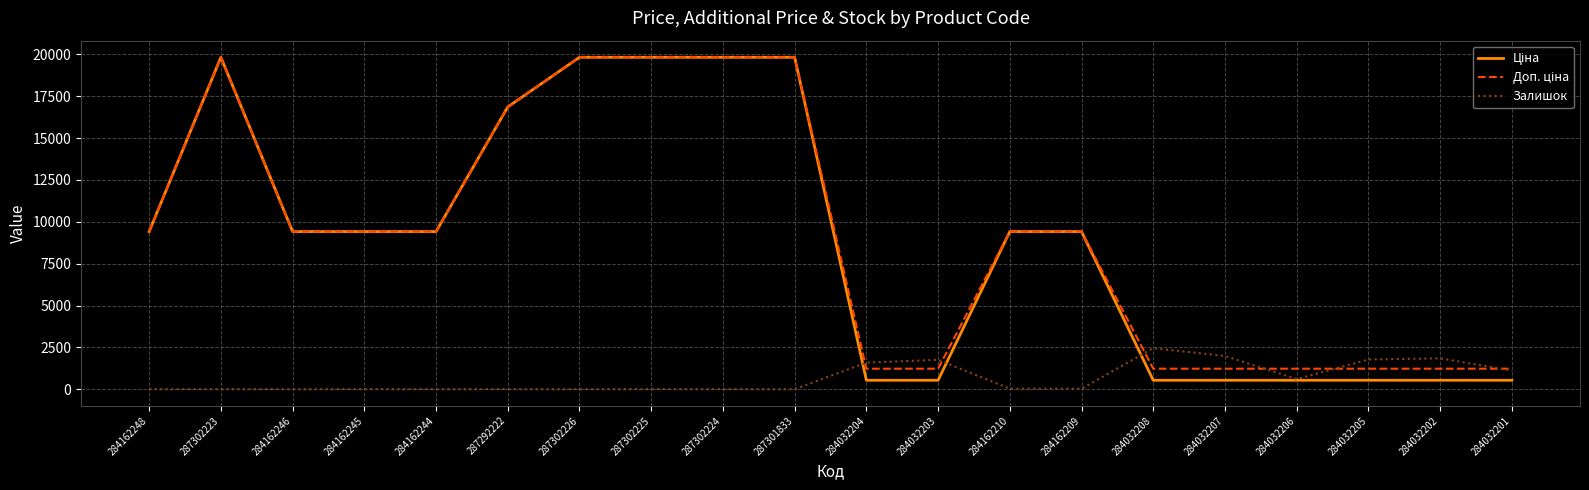

True or false: Залишок has more than 0 interior local peaks.

True